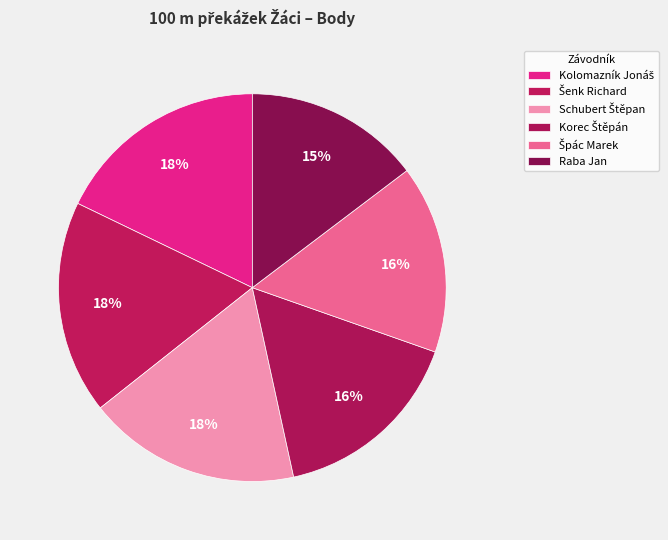

True or false: Šenk Richard accounts for 18% of the total.

True